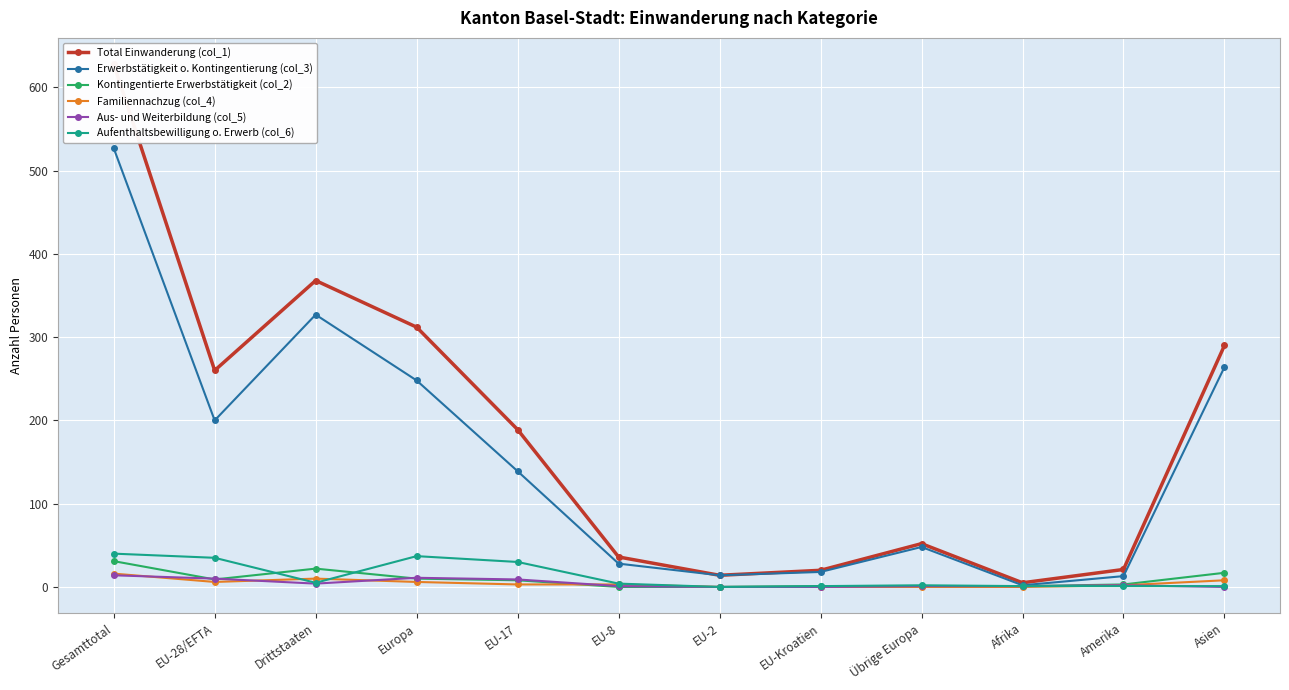

At which category is the sum across all series the highest?

Gesamttotal